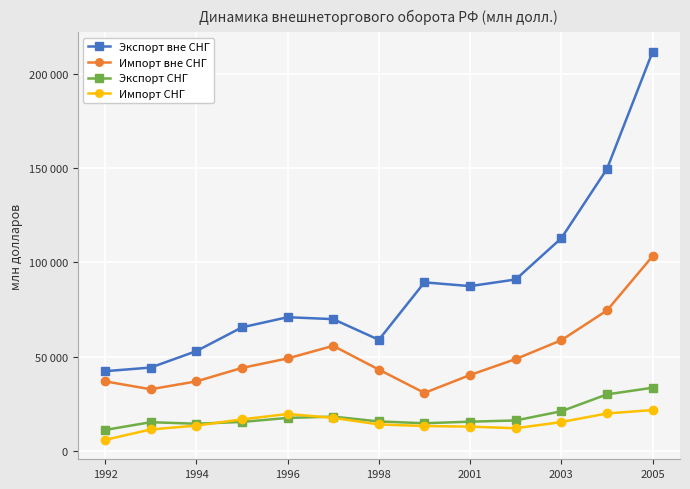

Reading right to left, transcribe all the data shown in this chart.

Экспорт вне СНГ: 211642	149547	112846	90971	87453	89443	59002	69954	70975	65607	53001	44297	42376
Импорт вне СНГ: 103338	74558	58798	48816	40347	30864	43228	55808	49125	44112	36967	32807	36984
Экспорт СНГ: 33615	30083	21160	16279	15627	14801	15746	18298	17624	15489	14541	15349	11229
Импорт СНГ: 21786	19993	15433	12150	13003	13332	14160	17652	19703	16833	13551	11497	5987